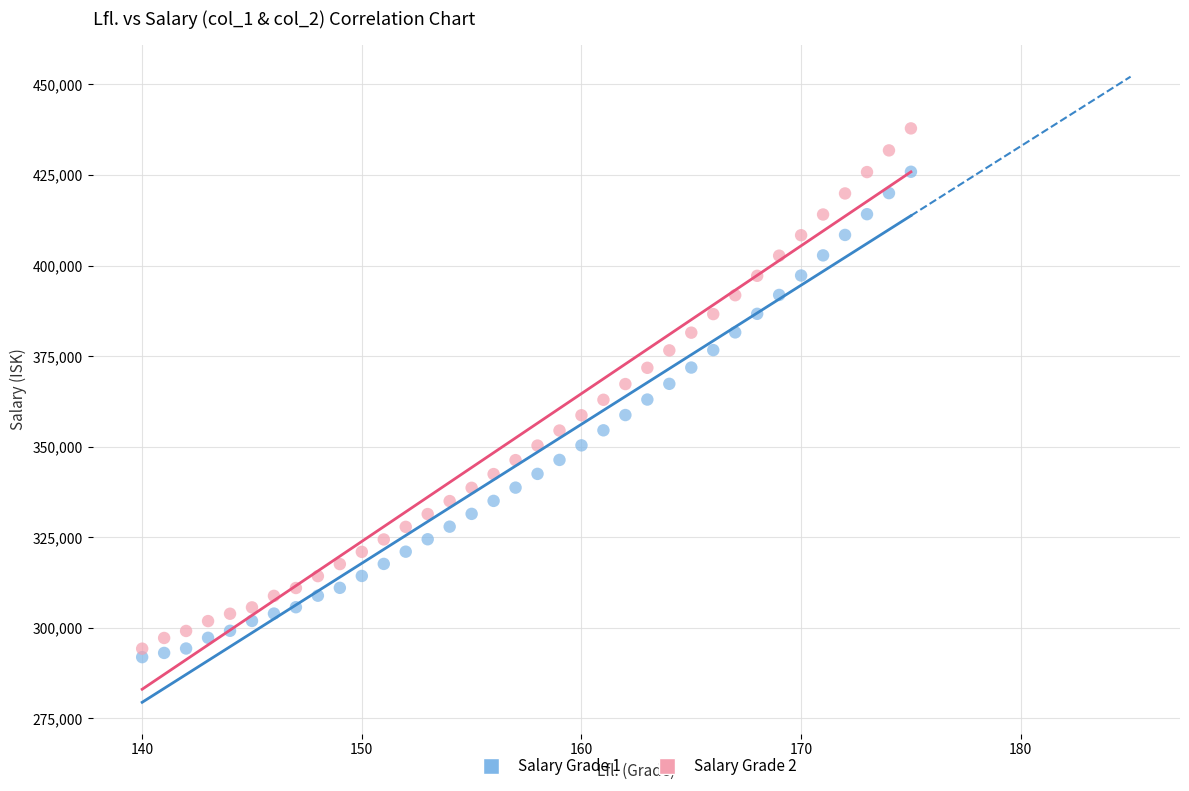

Across all data points, what is the range of X values (max minus min)?

35.0